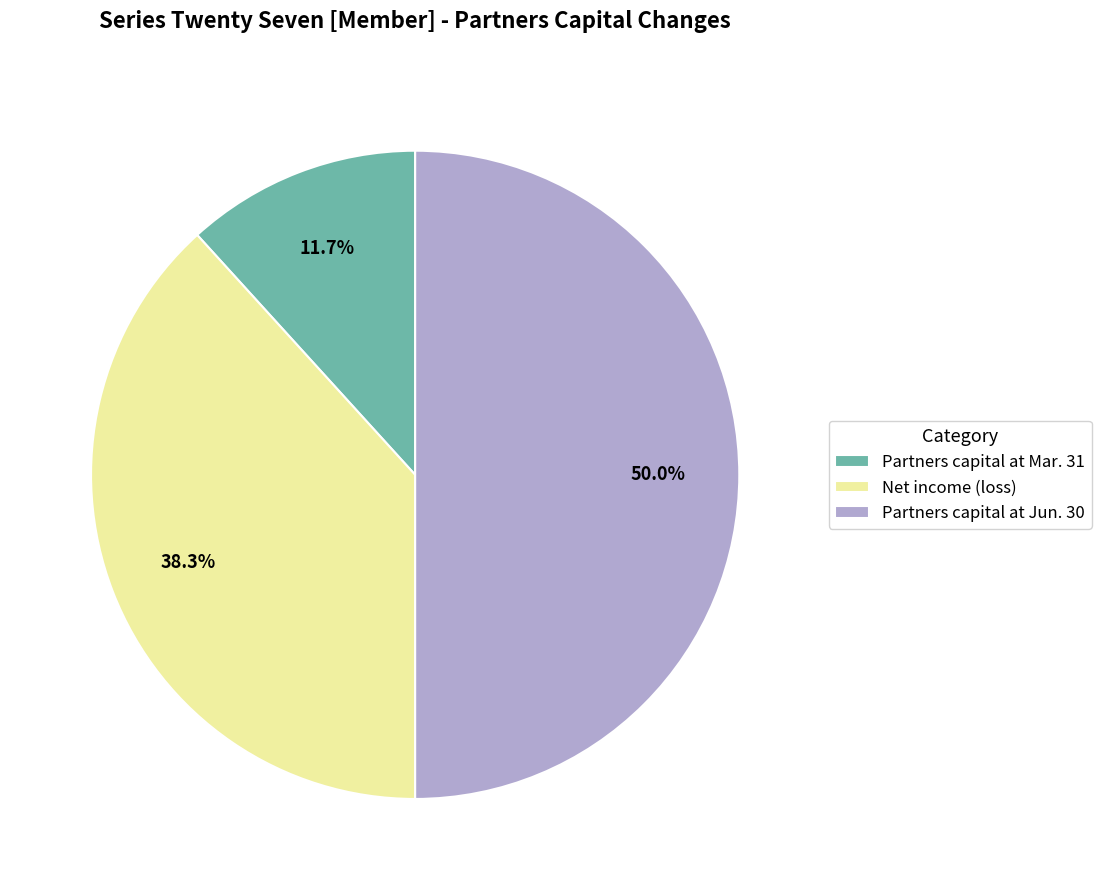

What is the total percentage of Net income (loss) and Partners capital at Mar. 31?

50.0%